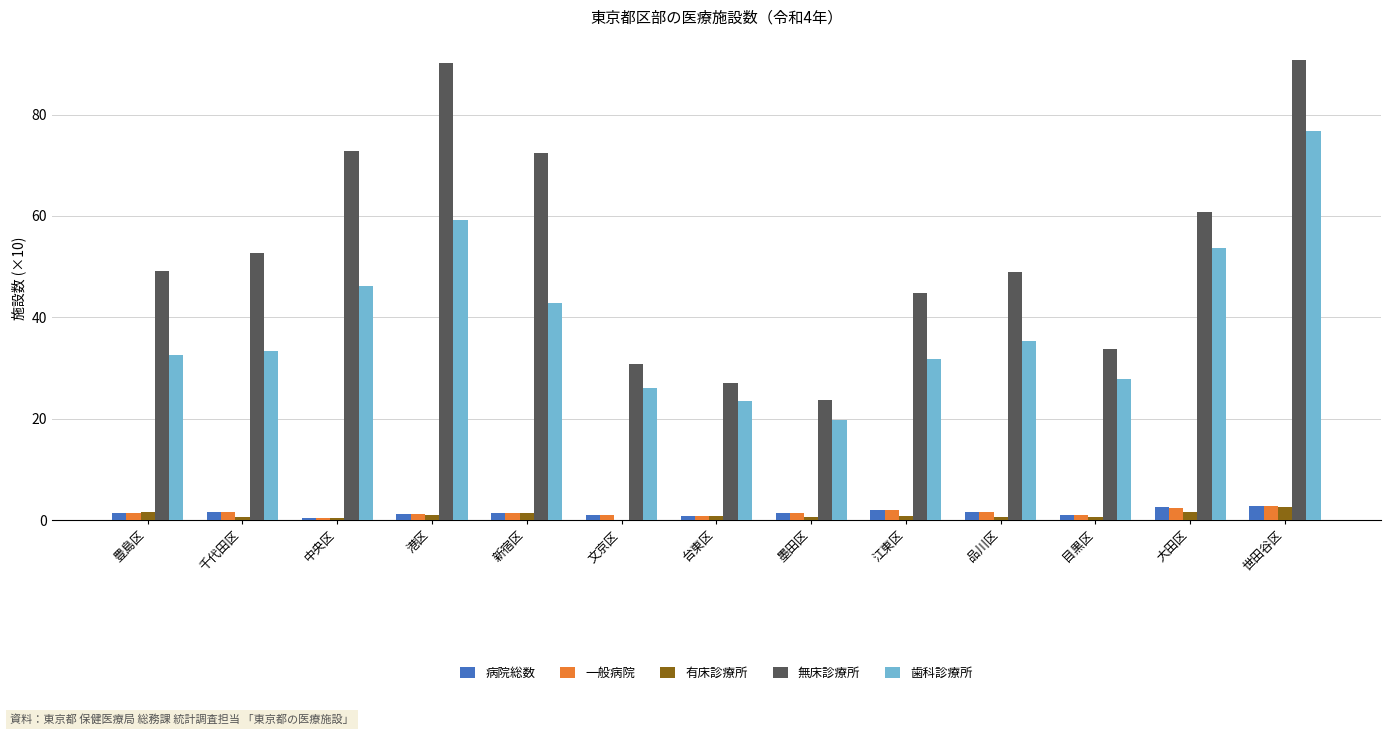

What is the greatest value displayed?

90.8